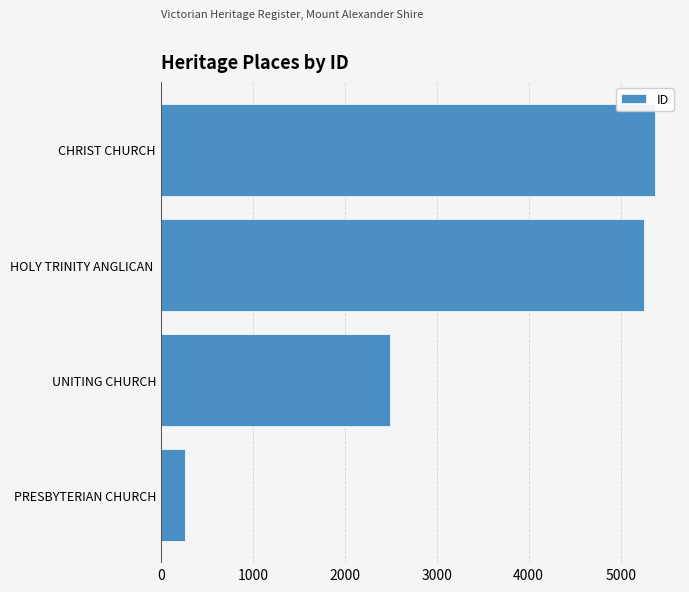

Which has a higher value, PRESBYTERIAN CHURCH or UNITING CHURCH?

UNITING CHURCH